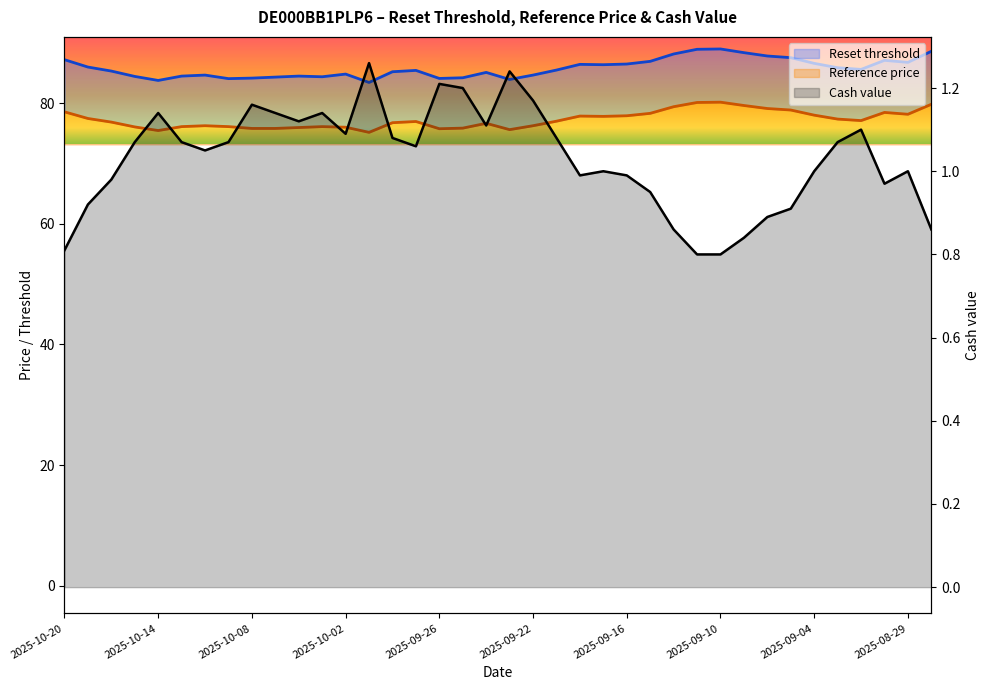

What is the difference between the maximum and second lowest values in the Reset threshold series?

5.2